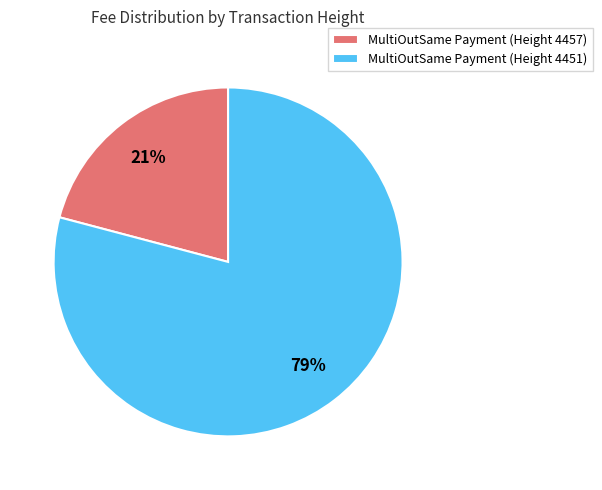

Is the sum of MultiOutSame Payment (Height 4451) and MultiOutSame Payment (Height 4457) greater than half?

Yes